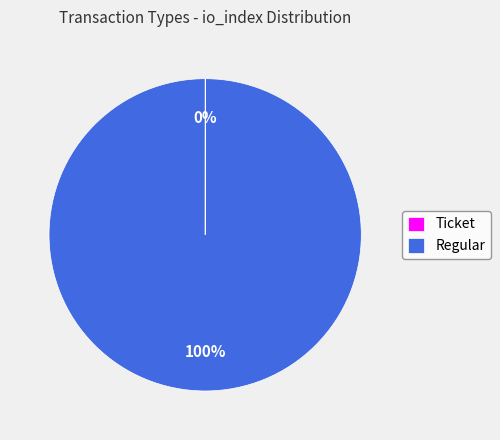

To the nearest percent, what is the average slice percentage?

50%